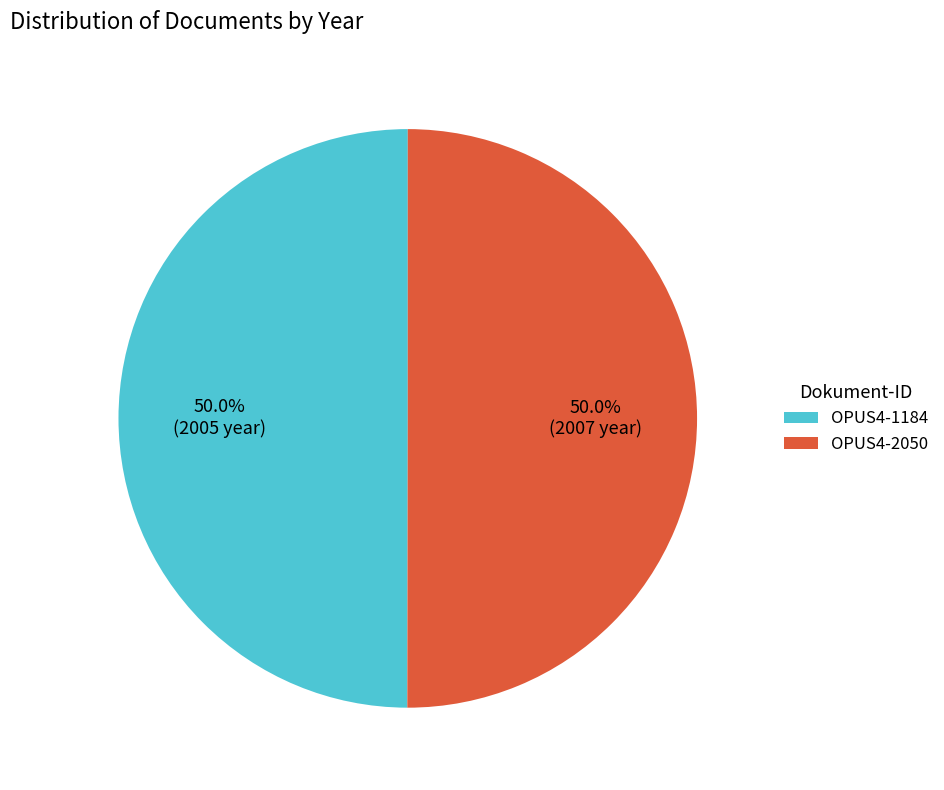

To the nearest percent, what portion does OPUS4-2050 represent?

50%